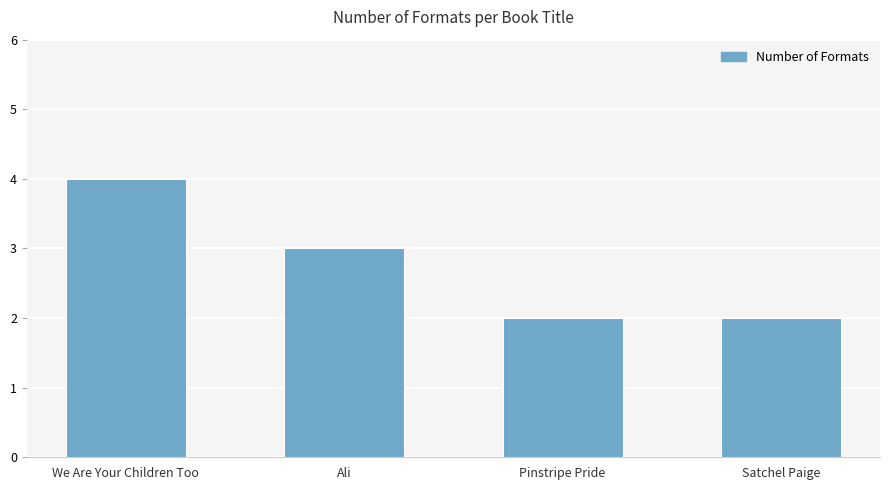

Read the value at Satchel Paige.

2